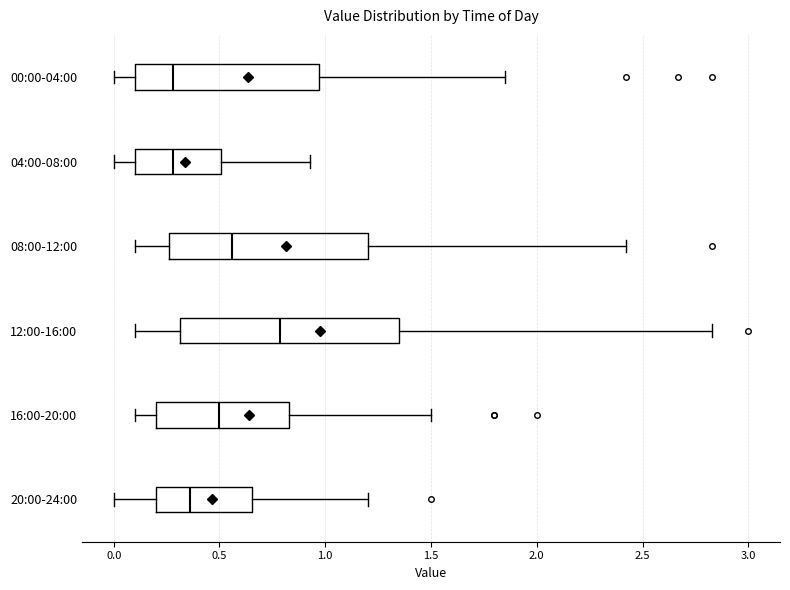

Comparing the boxes themselves (not the whiskers), which one is the widest?

12:00-16:00